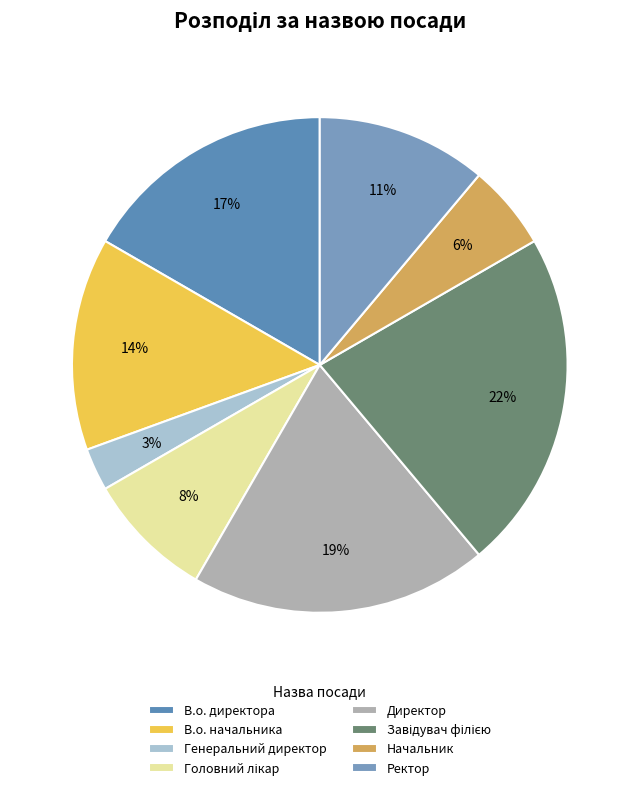

Is Генеральний директор the majority of the pie?

No